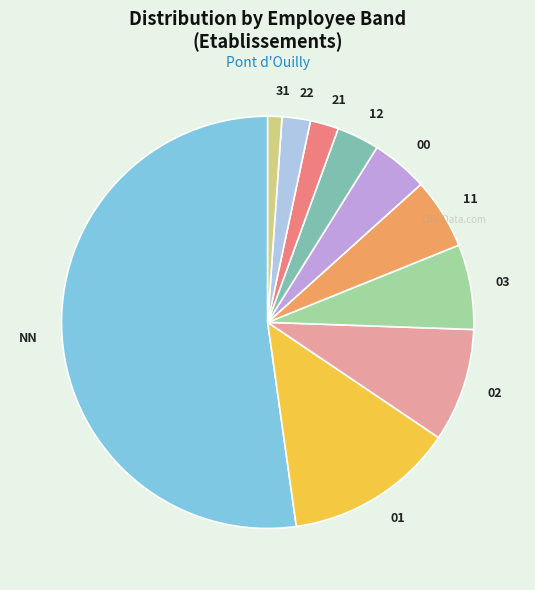

Does any single category account for the majority?

Yes